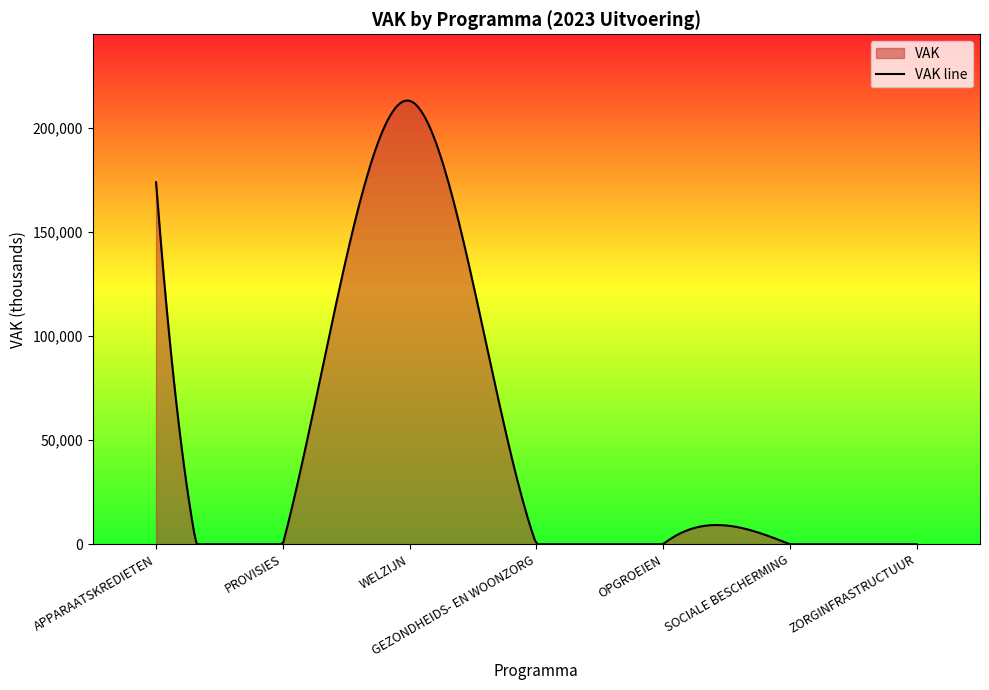

What is the maximum value shown in the chart?

213098.9